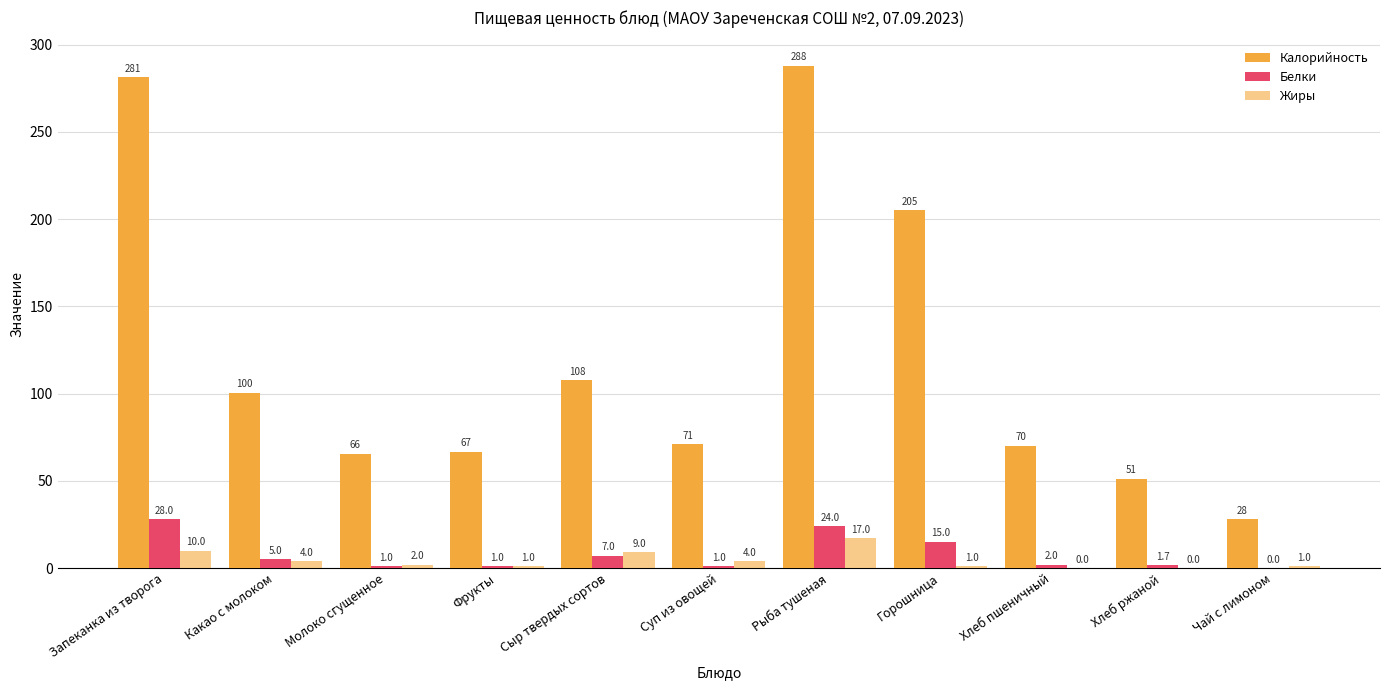

What is the difference between the maximum and second lowest values in the Калорийность series?

236.8